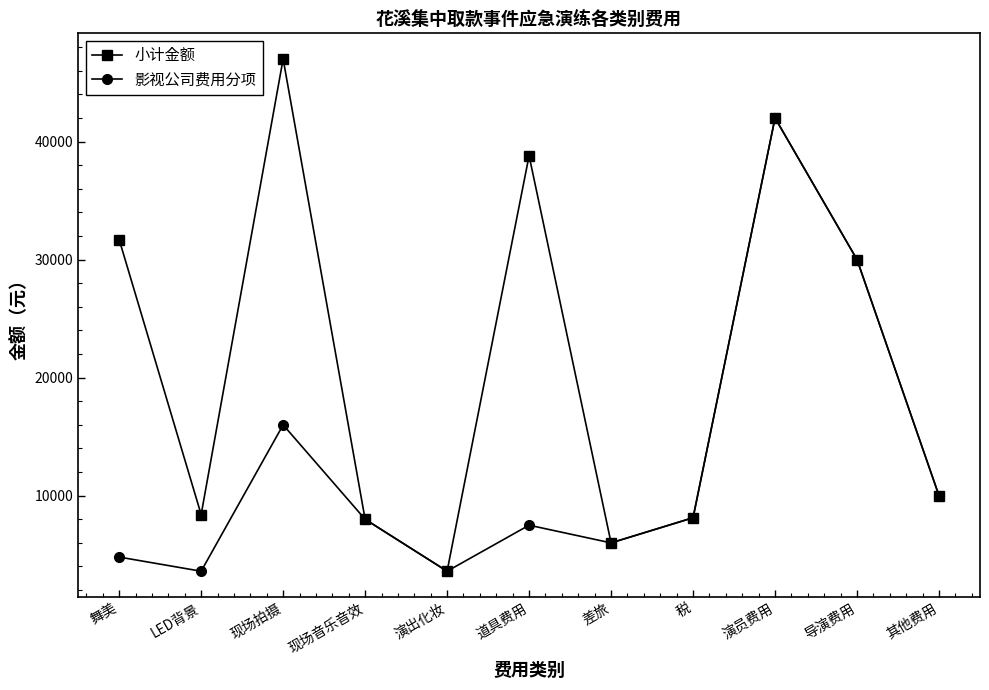

Which category has the highest value across all series?

现场拍摄